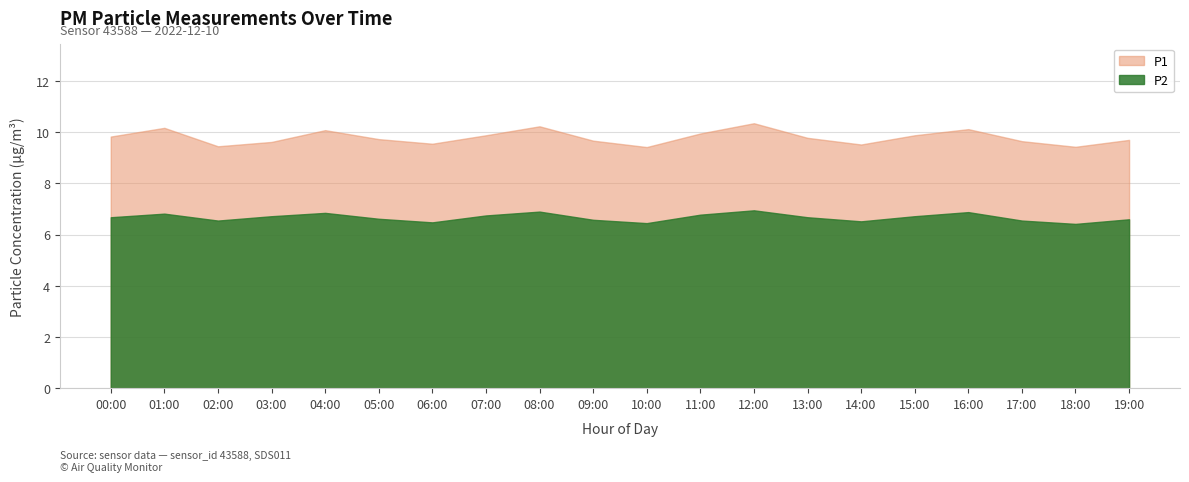

Reading left to right, what are all the values shown in this chart?

P1: 9.8	10.2	9.4	9.6	10.1	9.7	9.6	9.9	10.2	9.7	9.4	9.9	10.3	9.8	9.5	9.9	10.1	9.7	9.4	9.7
P2: 6.7	6.8	6.5	6.7	6.8	6.6	6.5	6.8	6.9	6.6	6.5	6.8	7.0	6.7	6.5	6.7	6.9	6.5	6.4	6.6